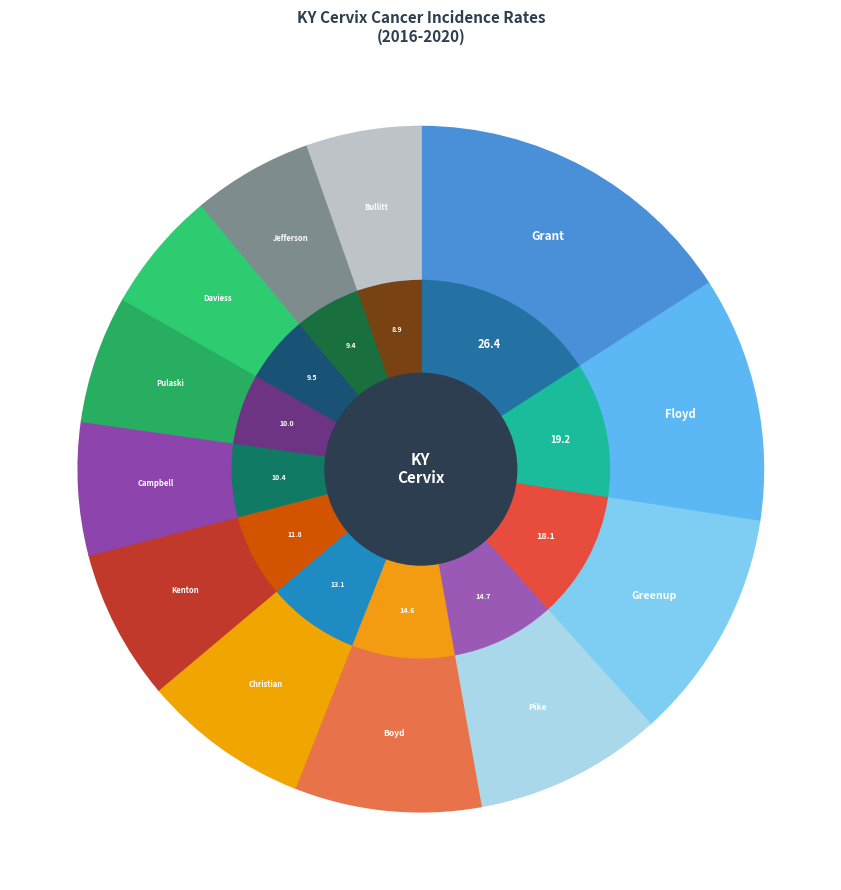

Do Boyd County and Grant County together represent more than half of the pie?

No